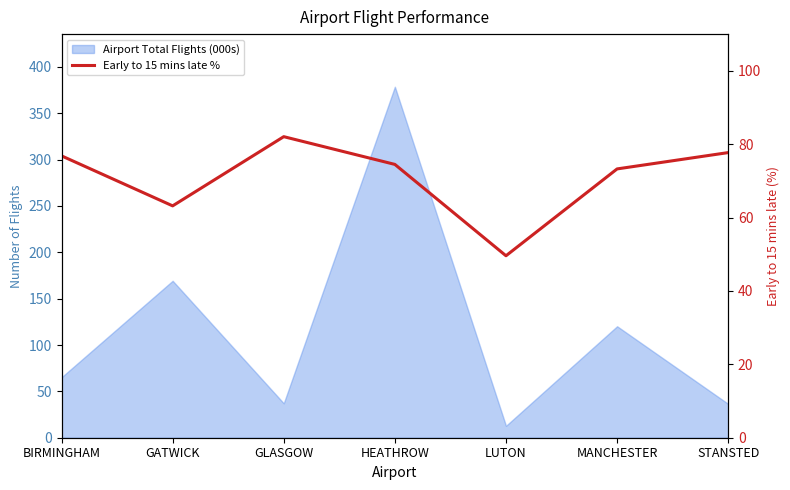

What is the change in value from MANCHESTER to STANSTED?

+4.4